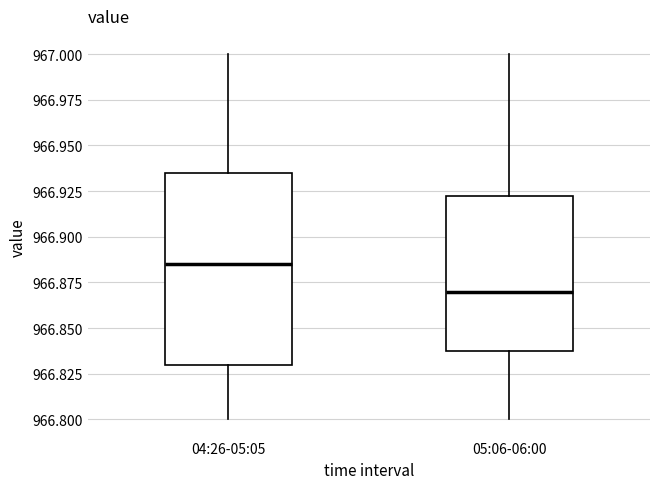

Where does the lower whisker of the box for 05:06-06:00 end on the y-axis? The values are not printed on the chart, so give them approximately, as read against the axis.

966.800